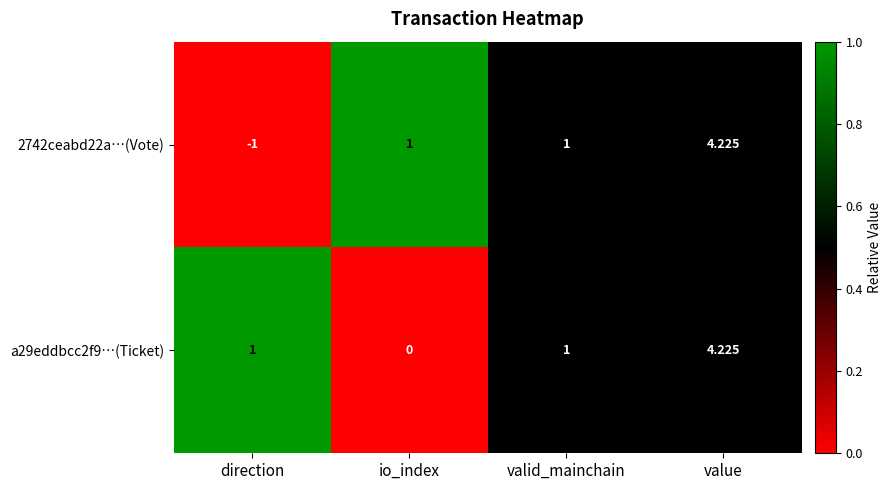

Which label corresponds to the largest value in the chart?

value